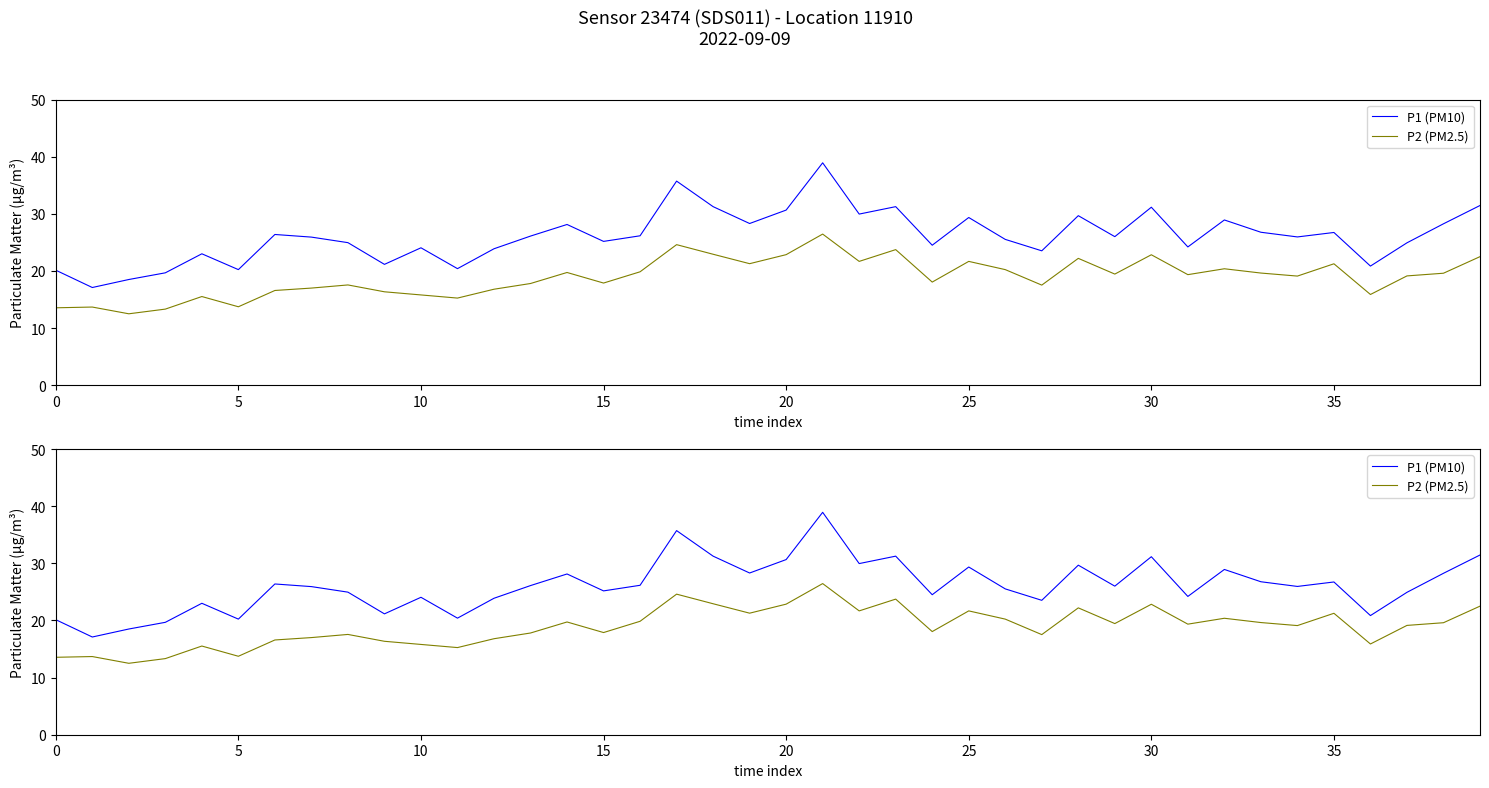

How many interior local valleys does the P2 (PM2.5) series have?

12